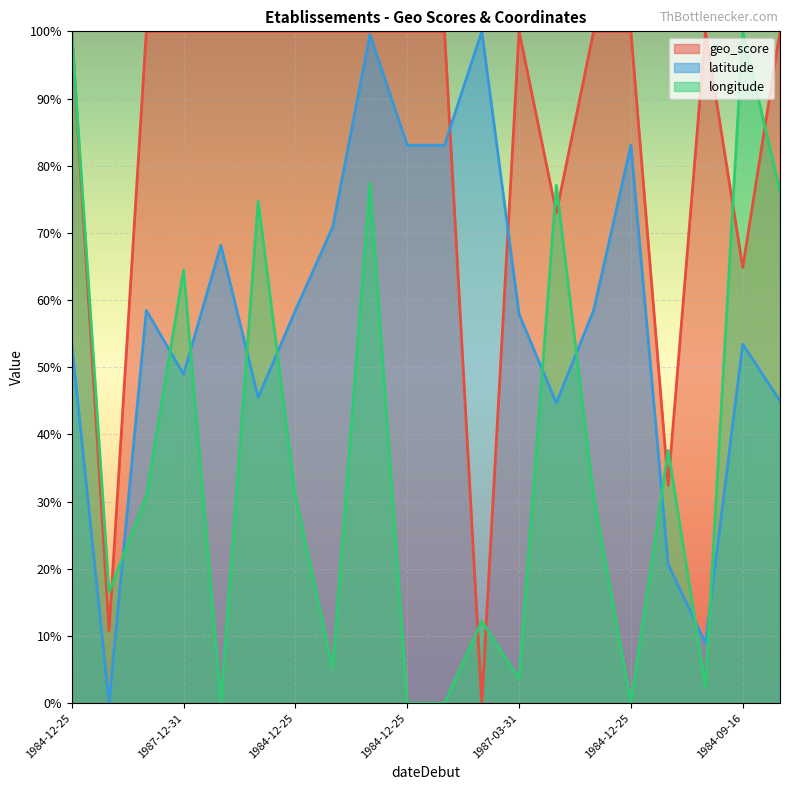

How many values in latitude are above zero?

19